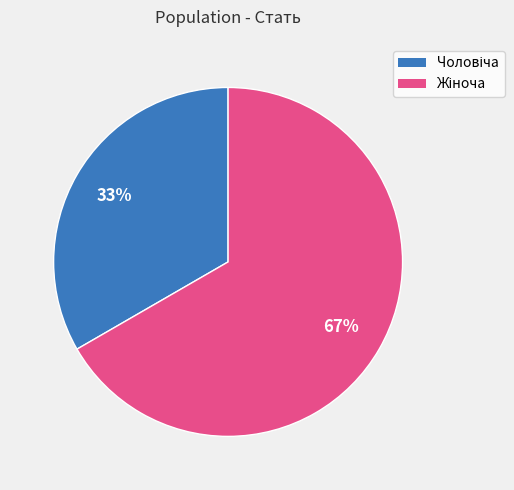

To the nearest percent, what is the average slice percentage?

50%